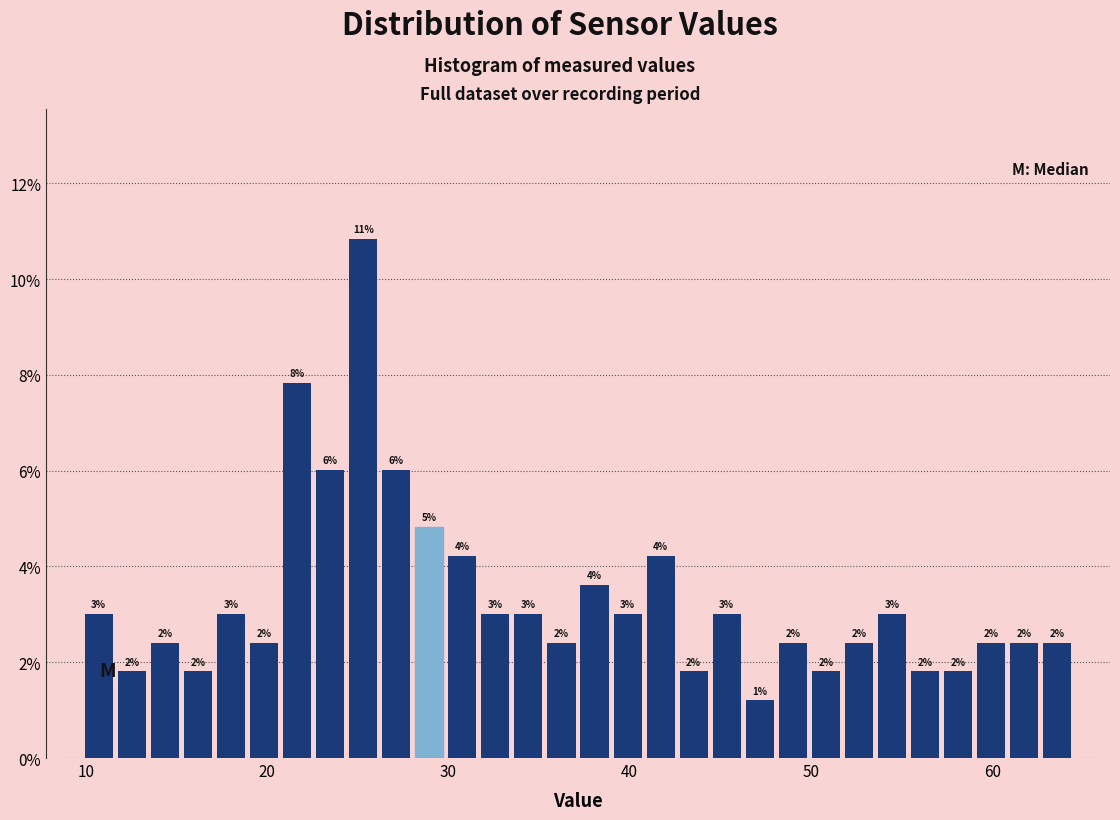

Read against the x-axis, roughly where is the centre of the tallest bar?

25